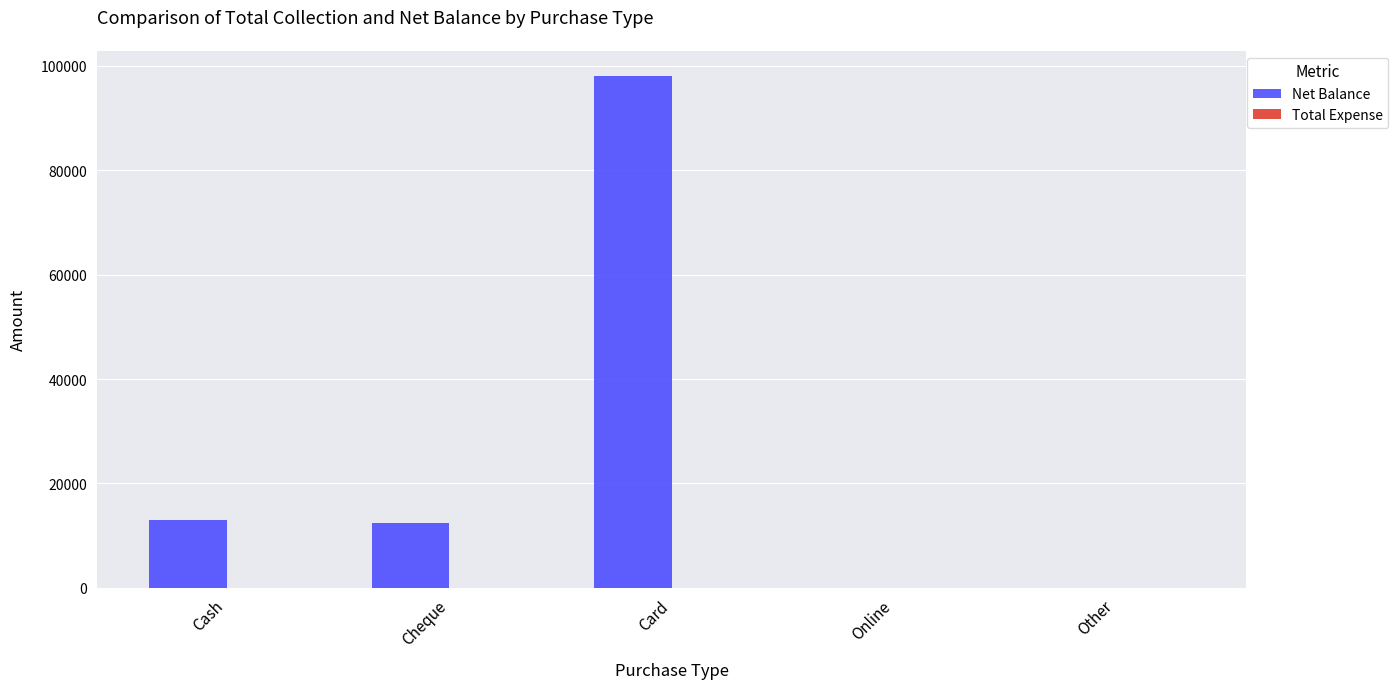

Reading left to right, extract all data points from this chart.

Cash=13000	Cheque=12500	Card=98000	Online=0	Other=0